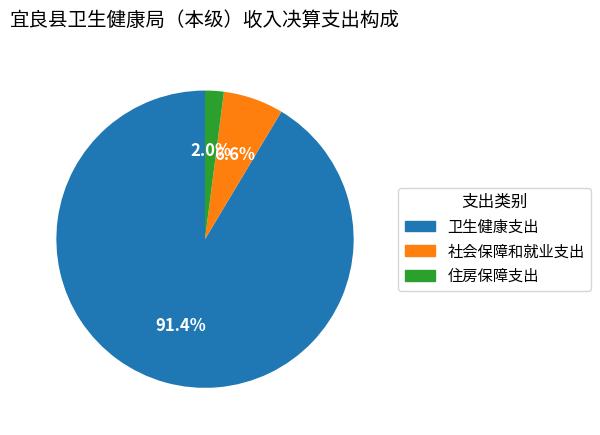

Which has a higher value, 社会保障和就业支出 or 住房保障支出?

社会保障和就业支出